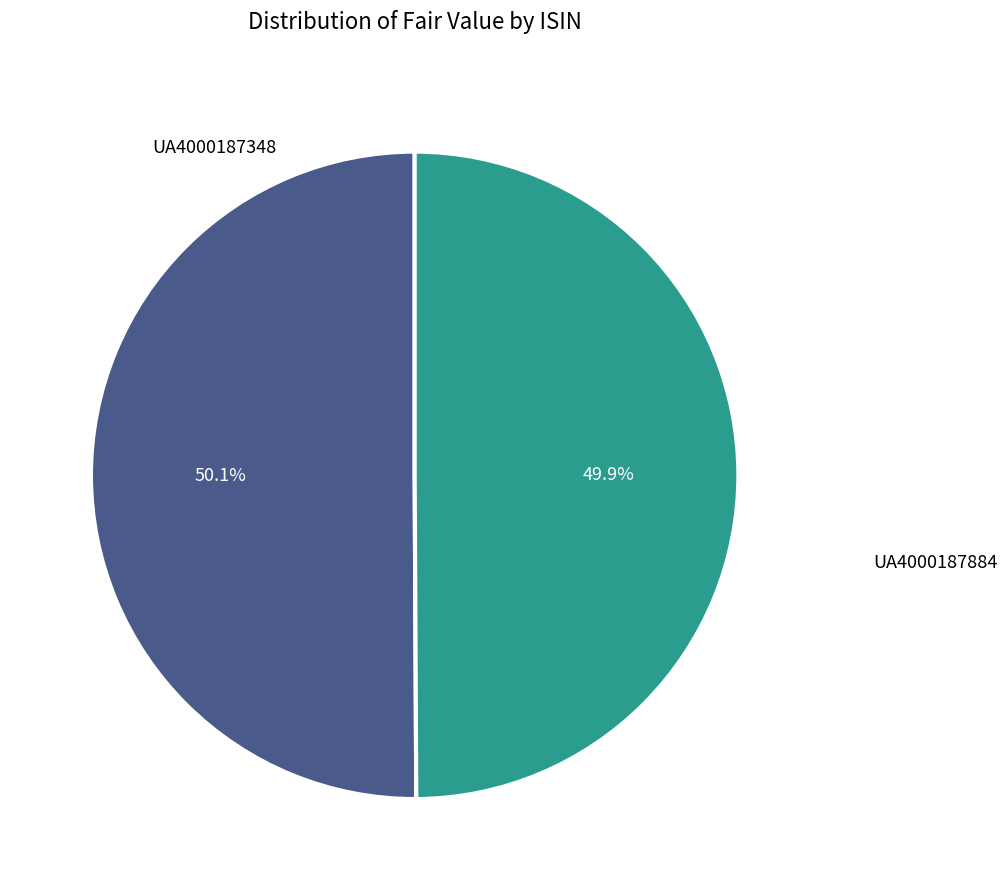

How many segments does this pie chart have?

2